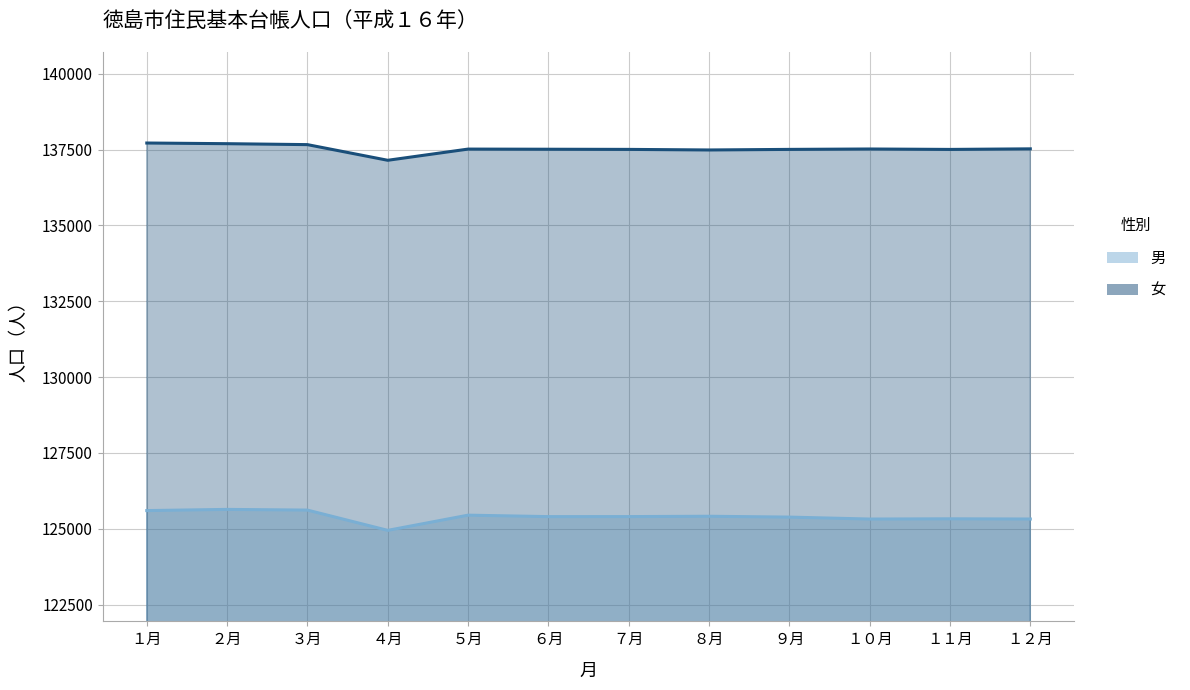

Which series has the widest spread of values?

男